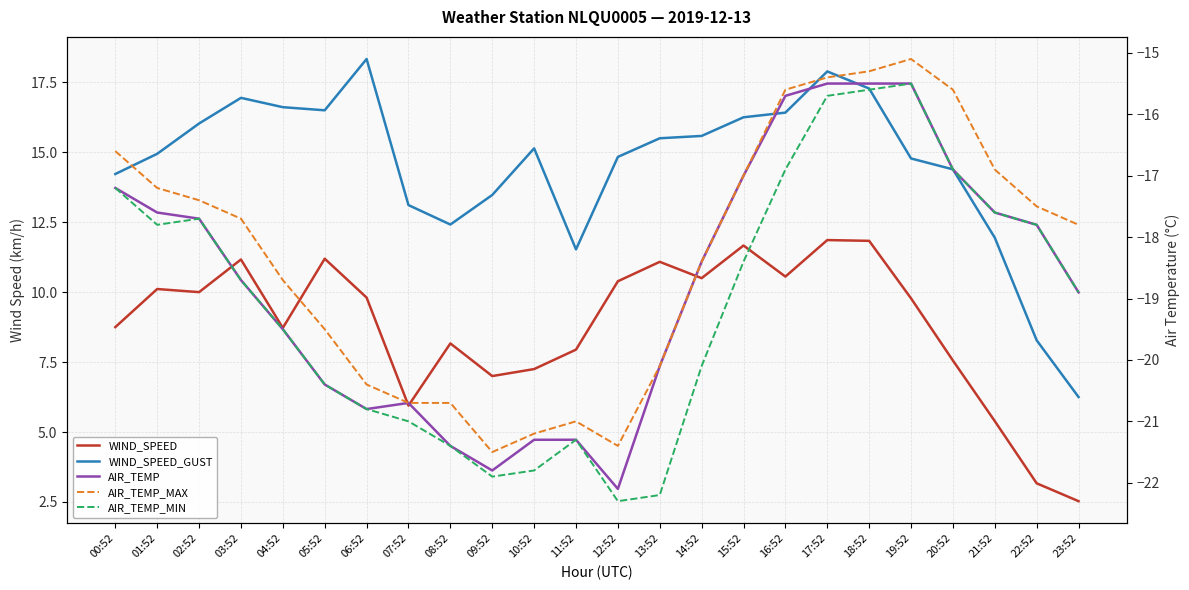

Does the chart have visible grid lines?

Yes